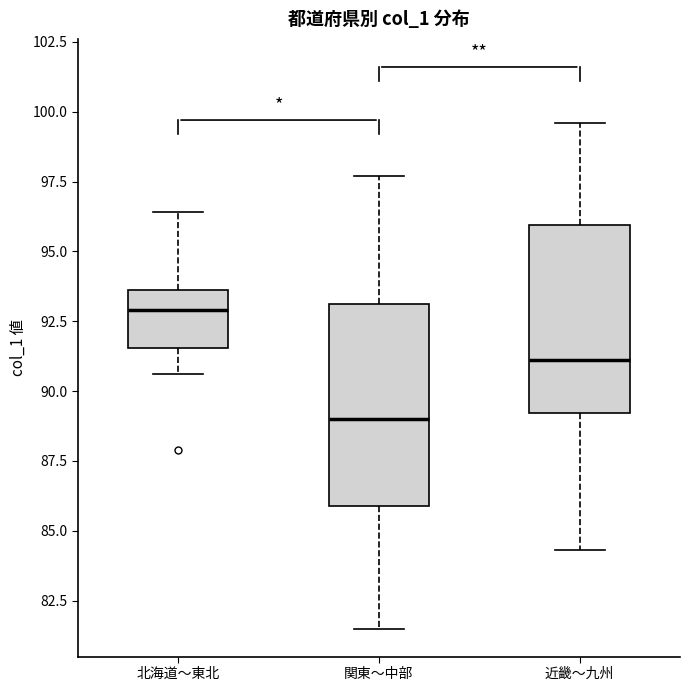

Which box's median line is the lowest?

関東〜中部